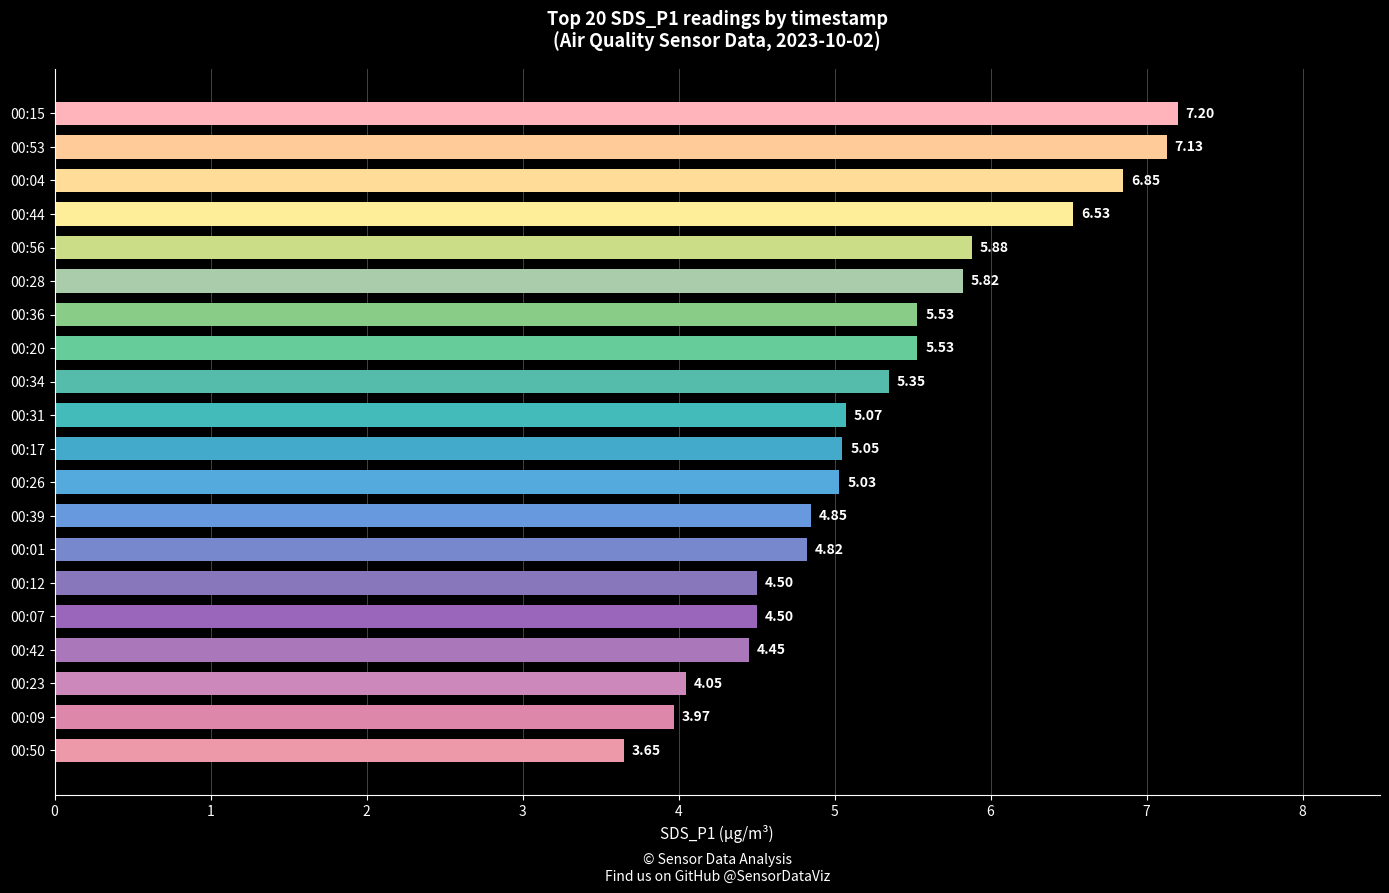

Which label corresponds to the smallest value in the chart?

00:50